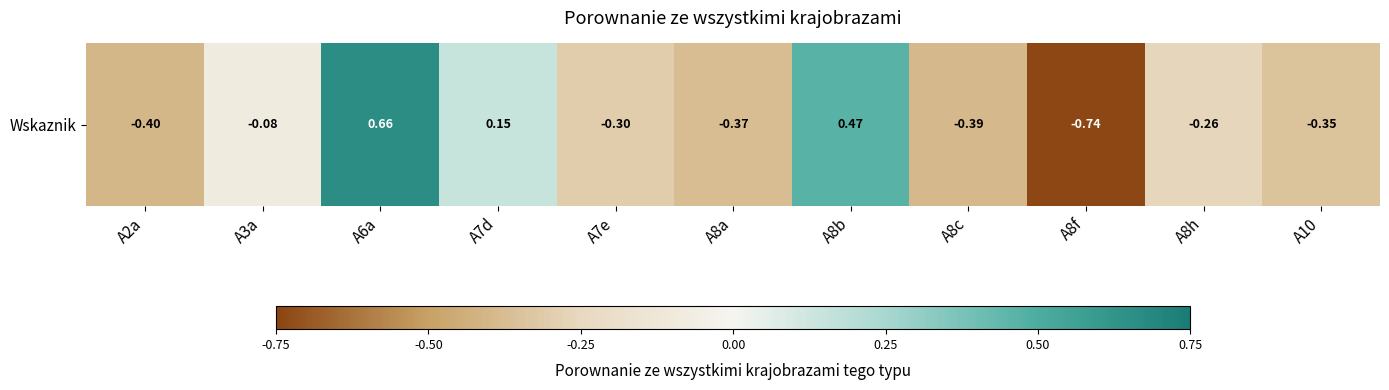

What is the difference between the values at A3a and A8a?

0.3